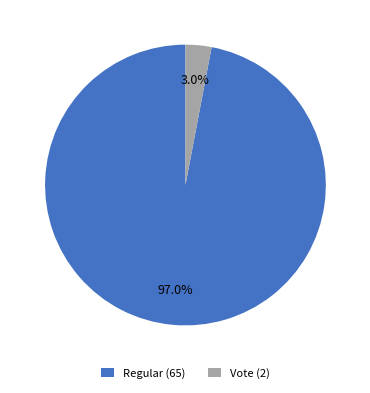

How many segments does this pie chart have?

2